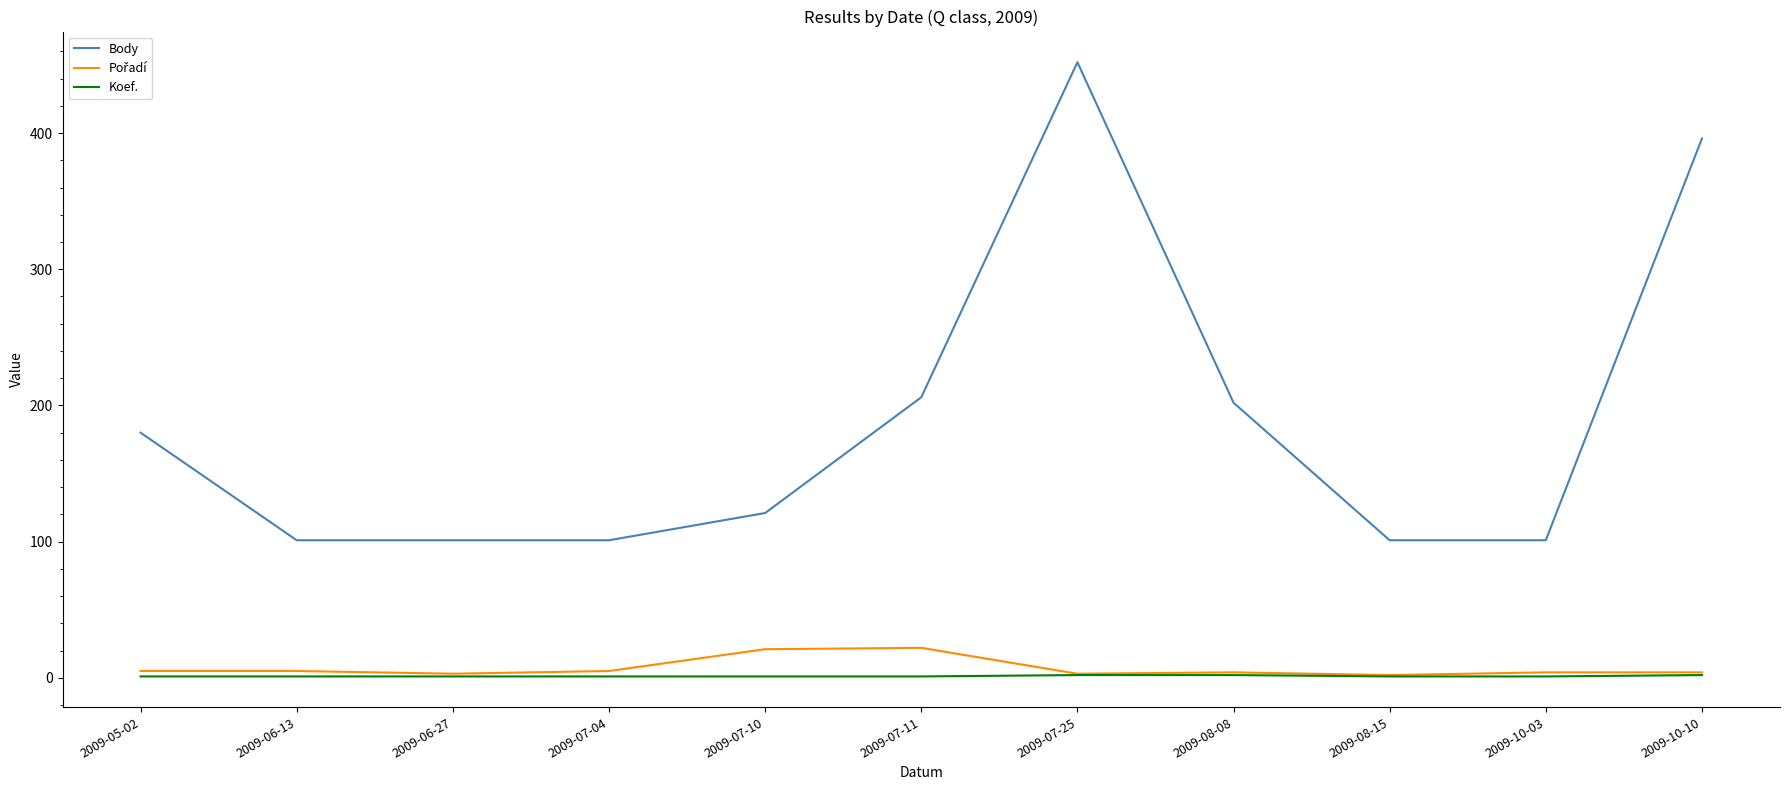

Is it true that Body equals 132 at 2009-06-13?

False